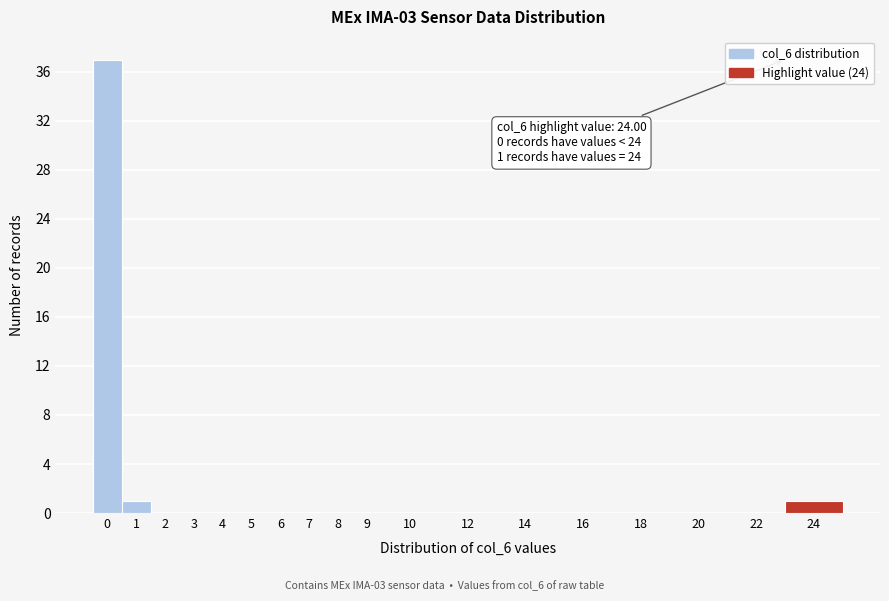

Reading right to left, transcribe all the data shown in this chart.

24=1	22=0	20=0	18=0	16=0	14=0	12=0	10=0	9=0	8=0	7=0	6=0	5=0	4=0	3=0	2=0	1=1	0=37